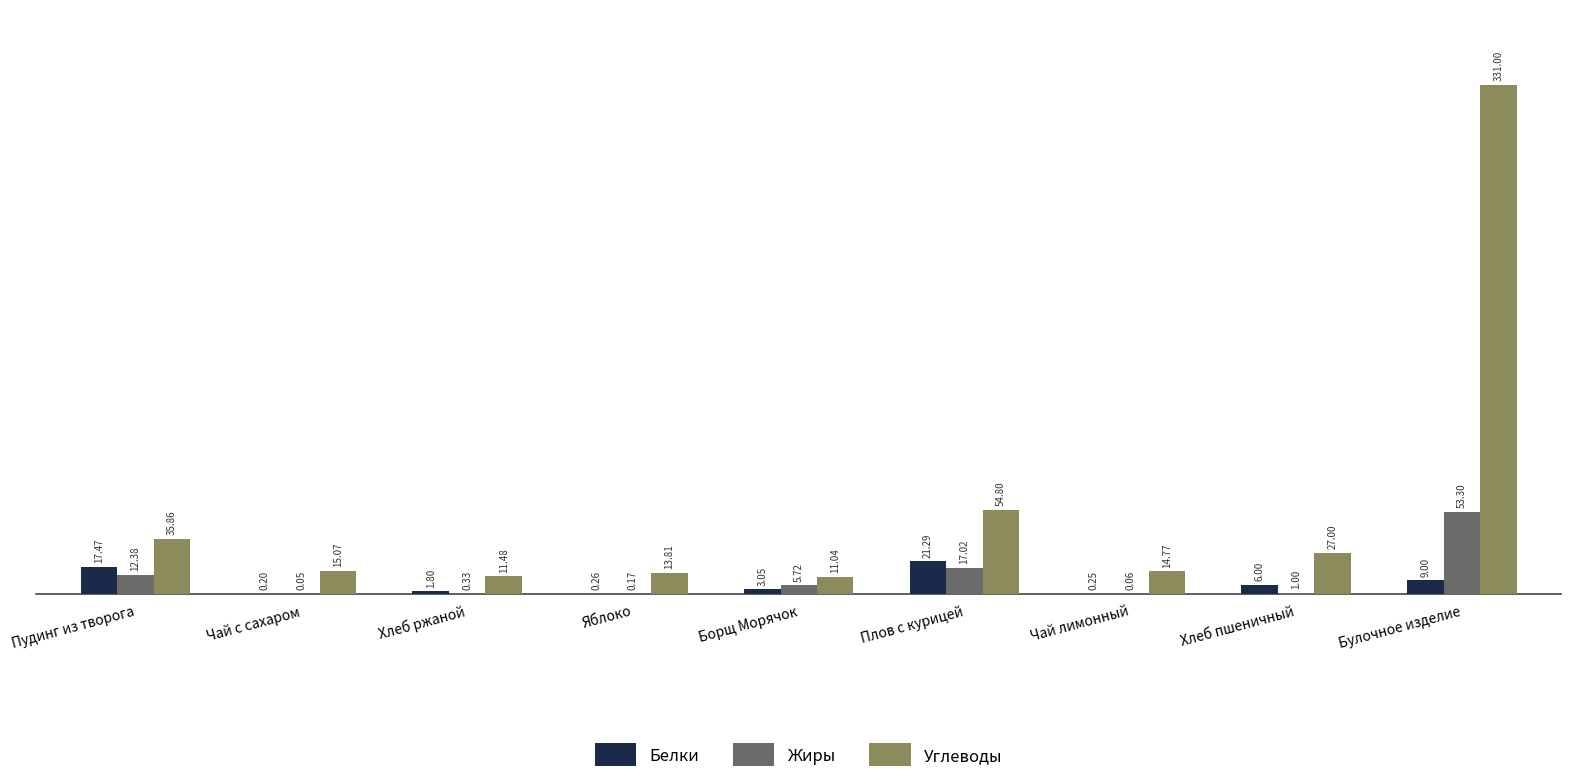

Where does the Белки series first go above 3?

Пудинг из творога